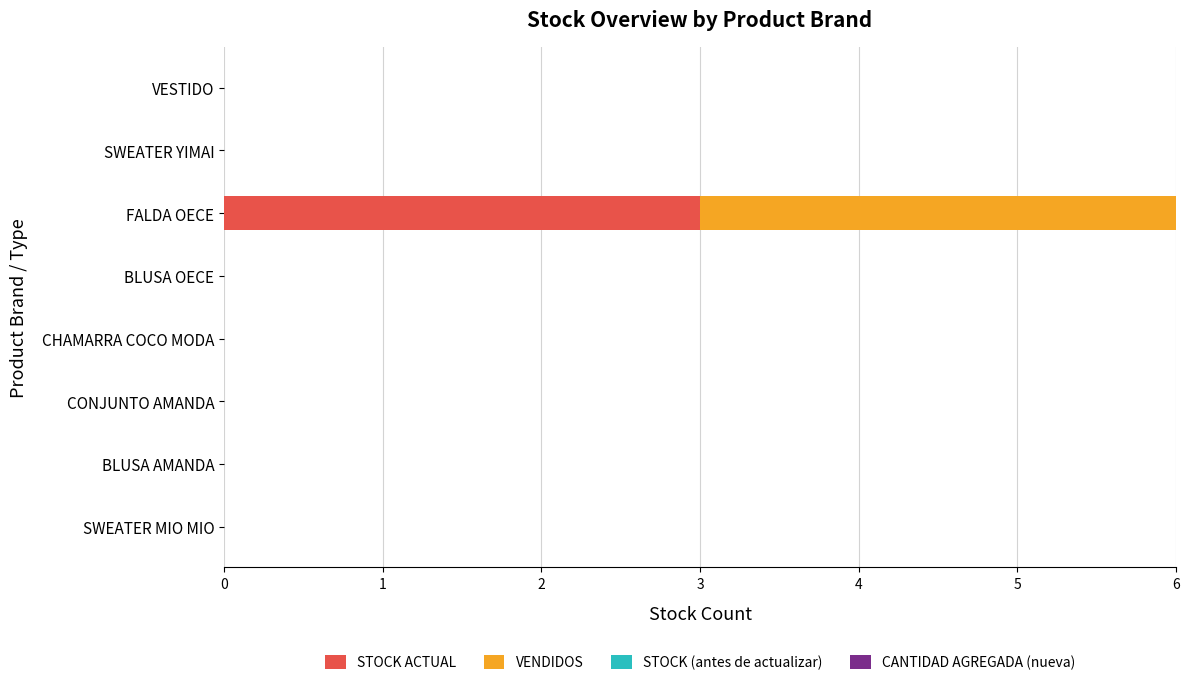

At which category is the sum across all series the highest?

FALDA OECE